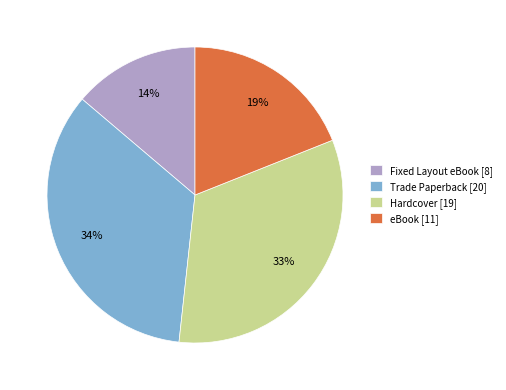

Is it true that Trade Paperback is 24% of the pie?

False